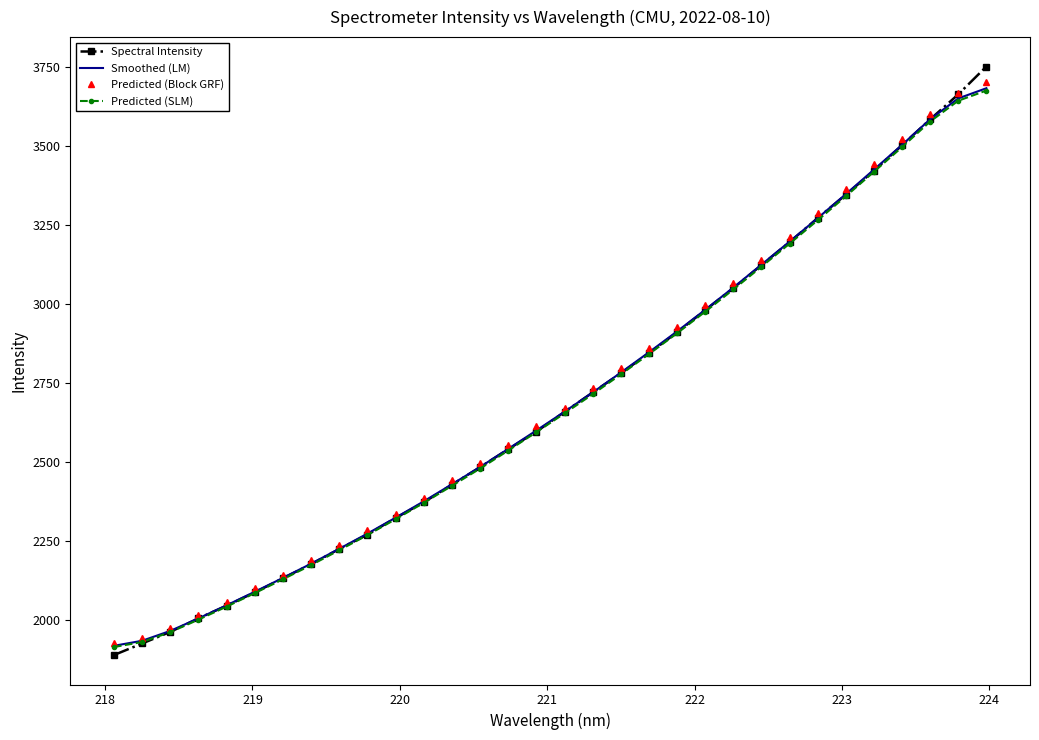

What is the maximum value for Spectral Intensity?

3749.9